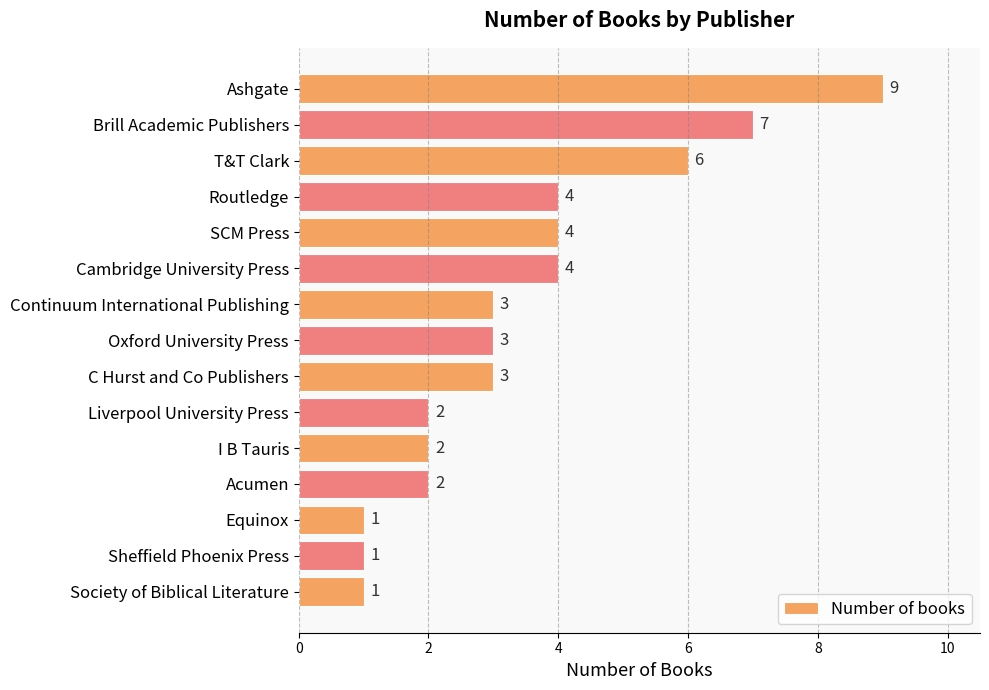

What is the difference between the second highest and minimum values?

6